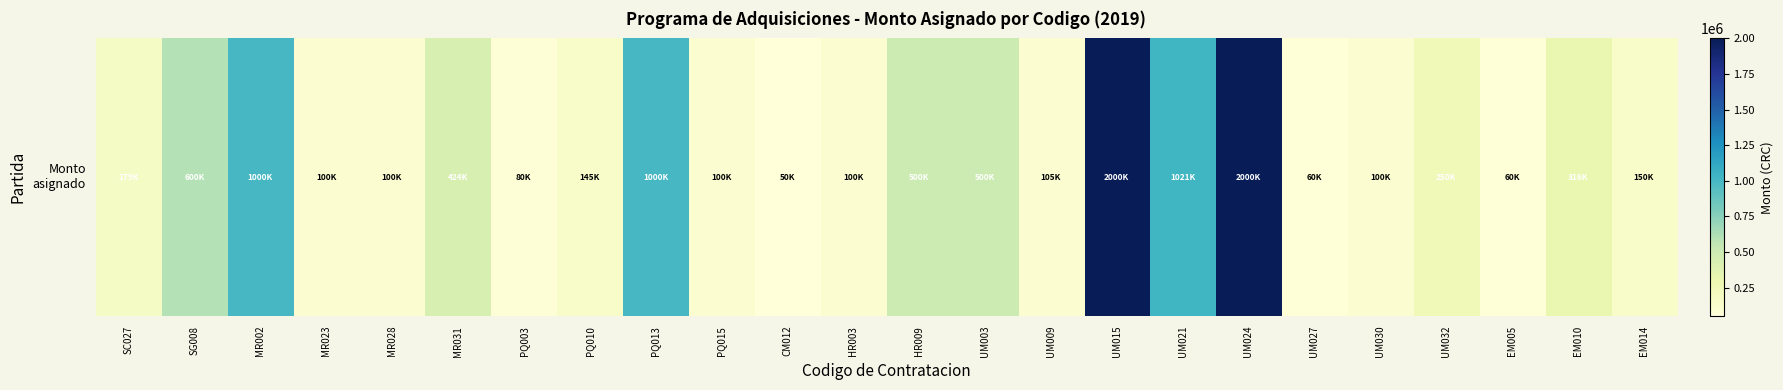

Rank the categories by value from highest to lowest.

UM015, UM024, UM021, MR002, PQ013, SG008, HR009, UM003, MR031, EM010, UM032, SC027, EM014, PQ010, UM009, MR023, MR028, PQ015, HR003, UM030, PQ003, UM027, EM005, CM012